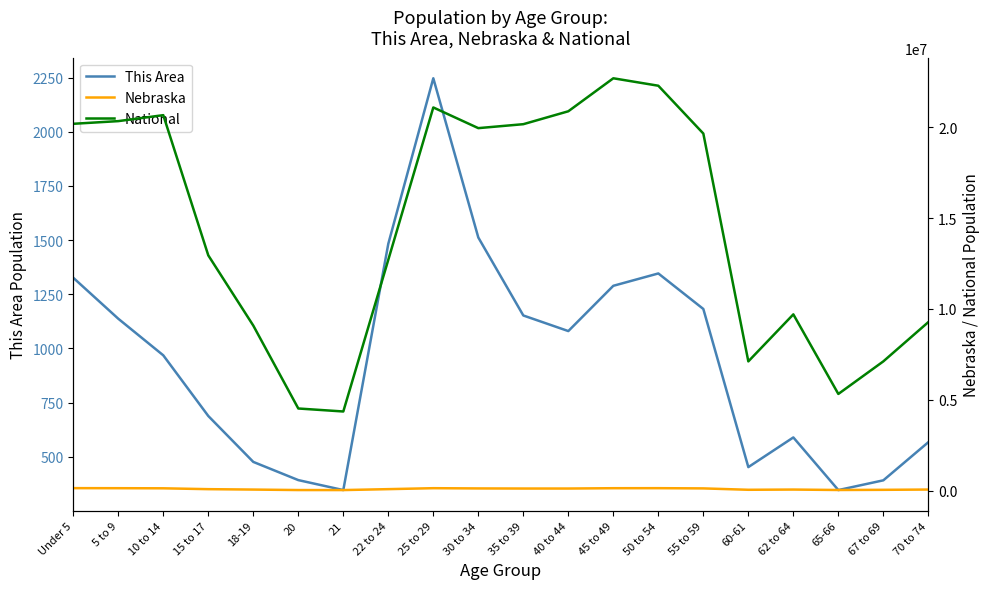

True or false: National and Nebraska intersect in this chart.

False